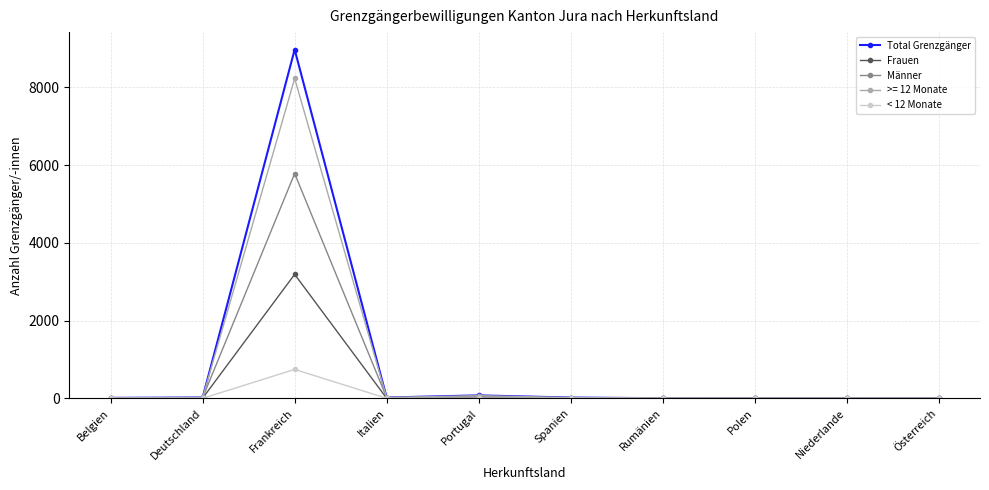

At which category does the chart reach its peak across all series?

Frankreich